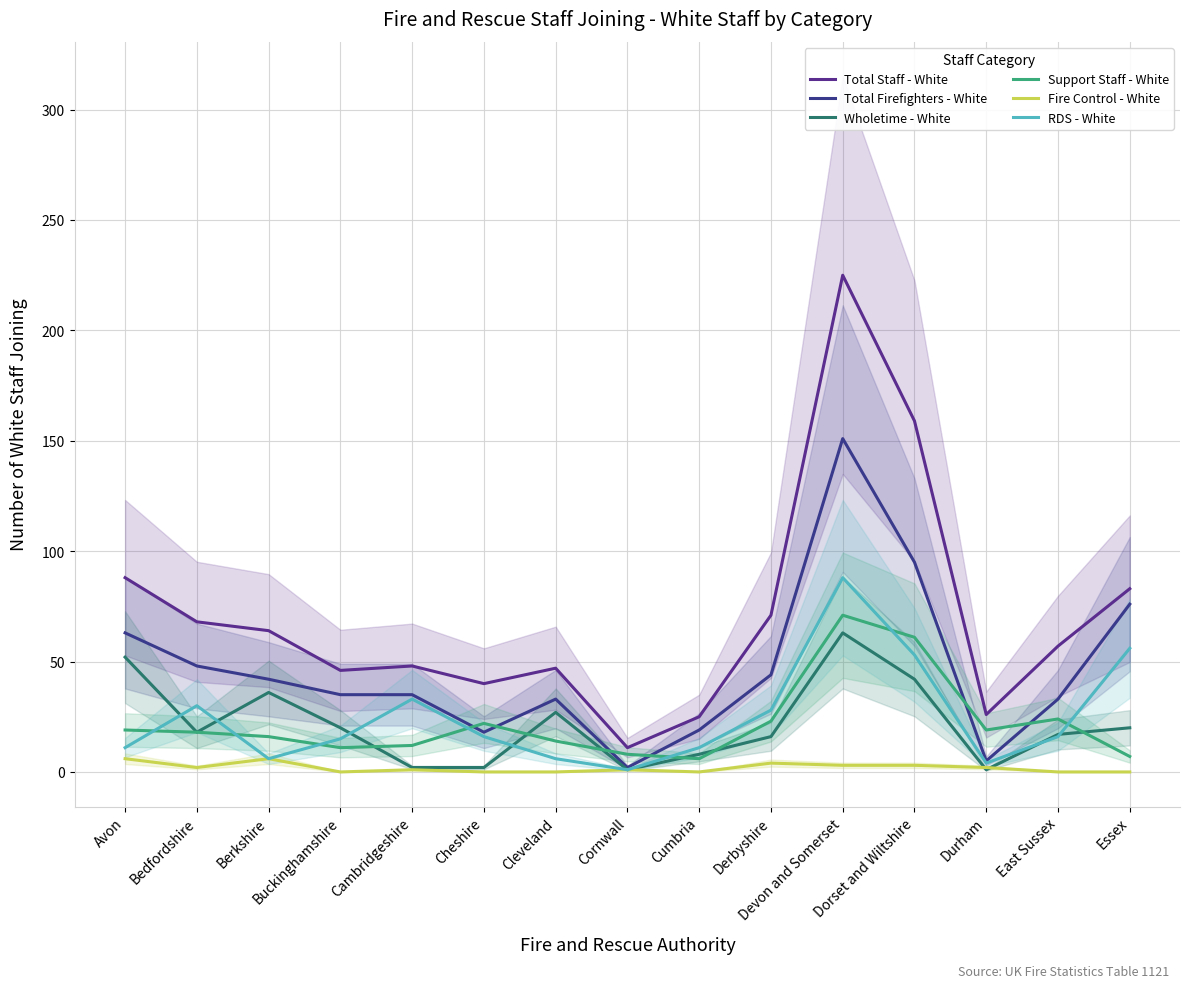

What is the difference between the maximum and second lowest values in the Total Firefighters - White series?

146